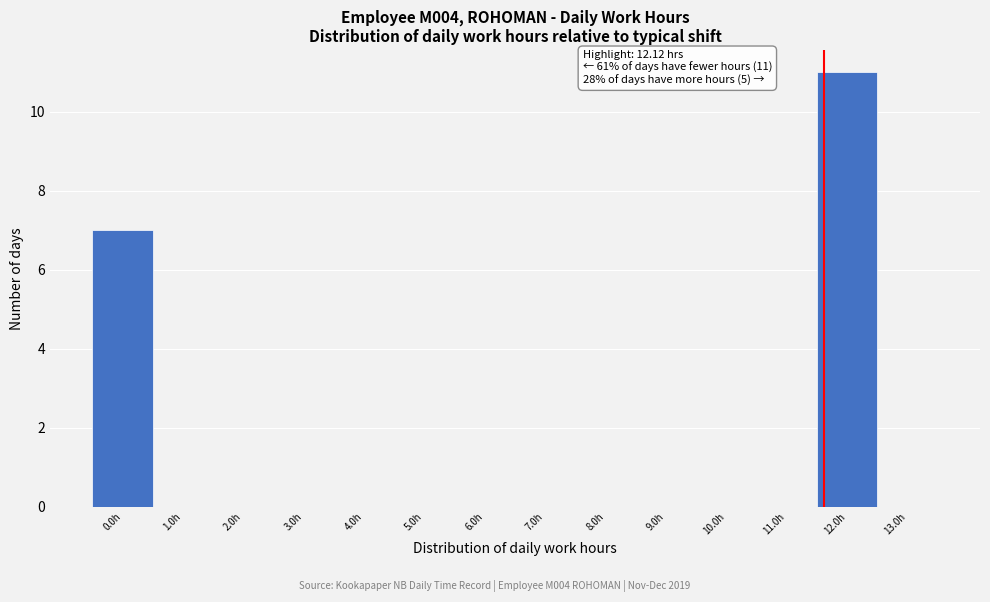

Reading left to right, transcribe all the data shown in this chart.

0.0h=7	1.0h=0	2.0h=0	3.0h=0	4.0h=0	5.0h=0	6.0h=0	7.0h=0	8.0h=0	9.0h=0	10.0h=0	11.0h=0	12.0h=11	13.0h=0